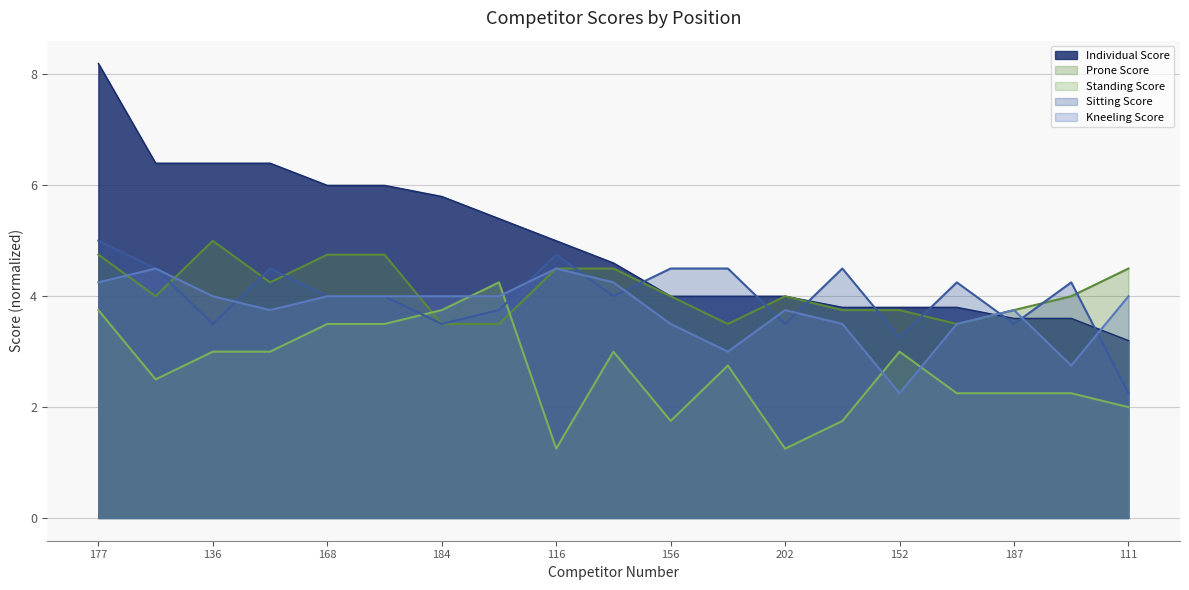

How many Kneeling Score values are between 3 and 4?

13